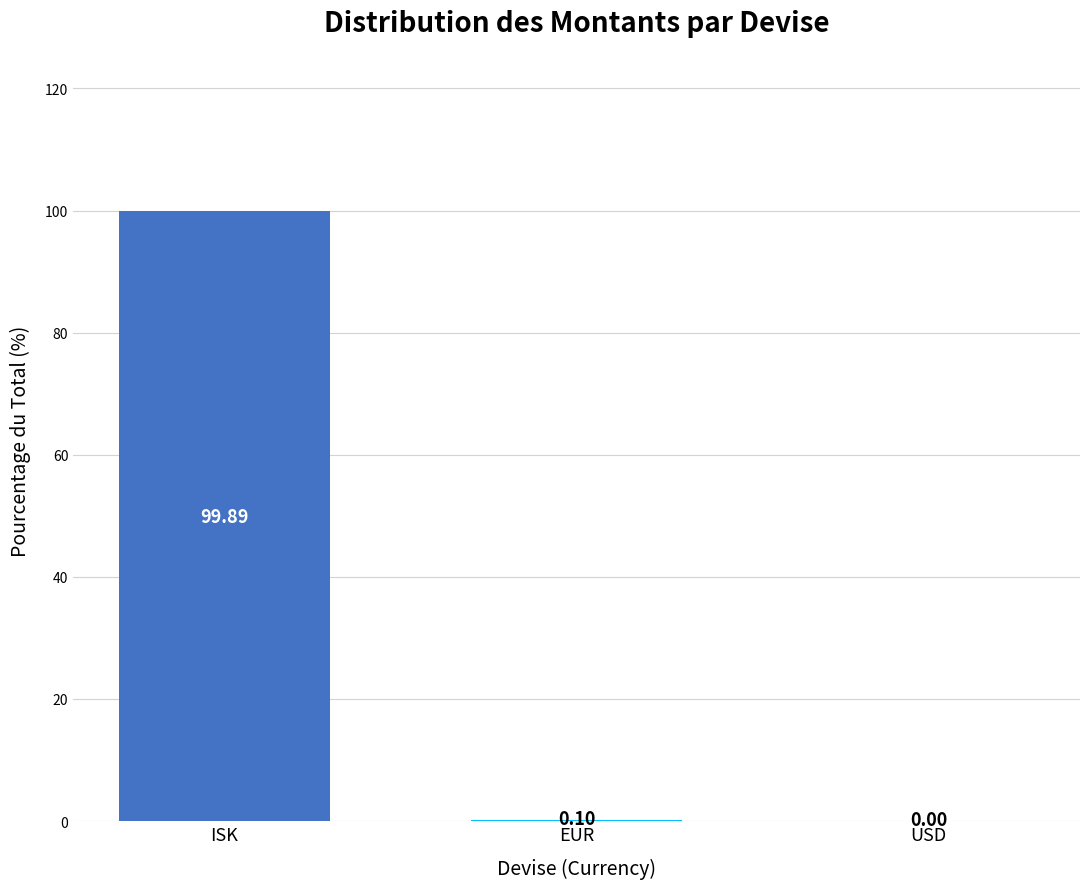

What is the sum of all values?

100.0